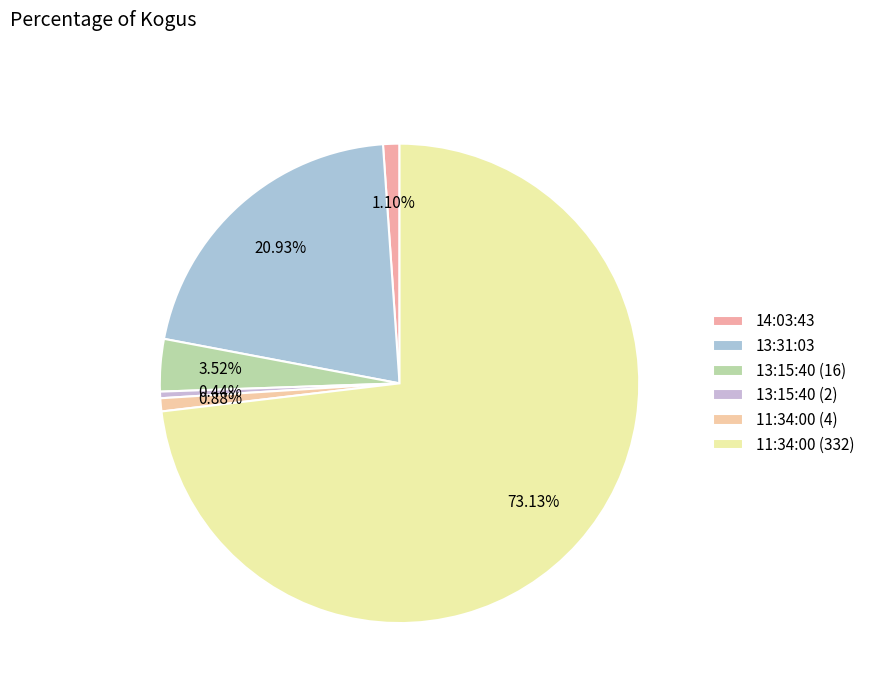

How many slices are in this pie chart?

6